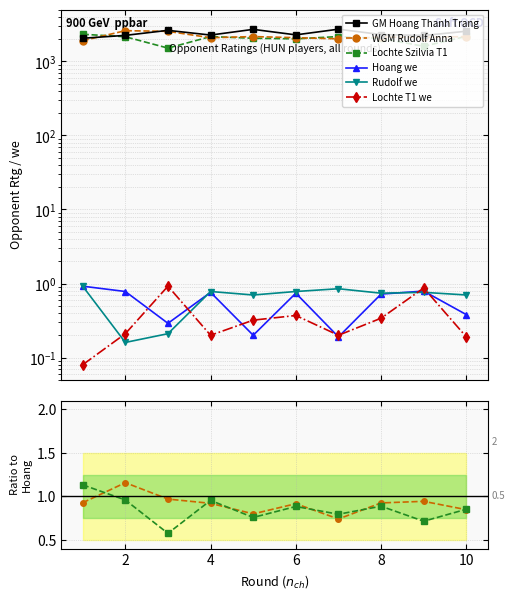

The GM Hoang Thanh Trang series shows 1646.1 at 4. True or false?

False